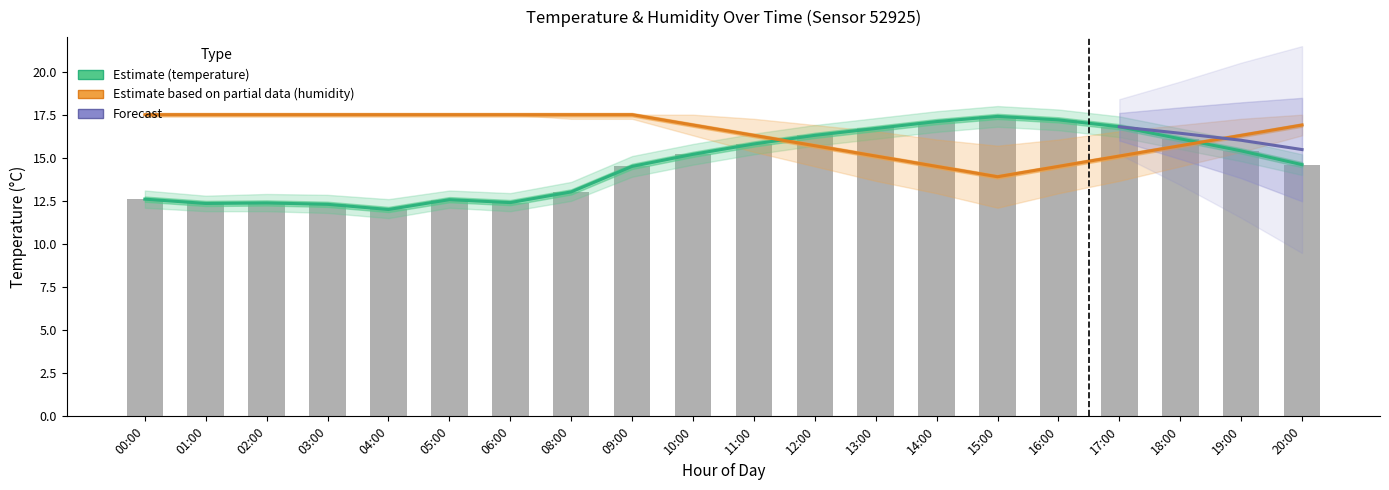

What value does the humidity series have at 09:00?

17.5